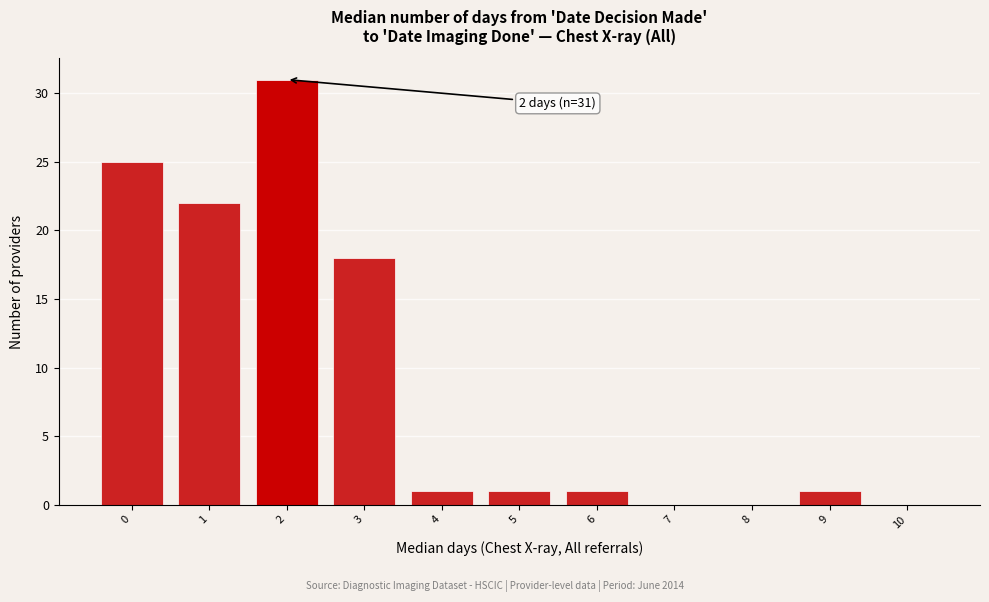

Which range on the x-axis has the tallest bar?

1.5 to 2.5